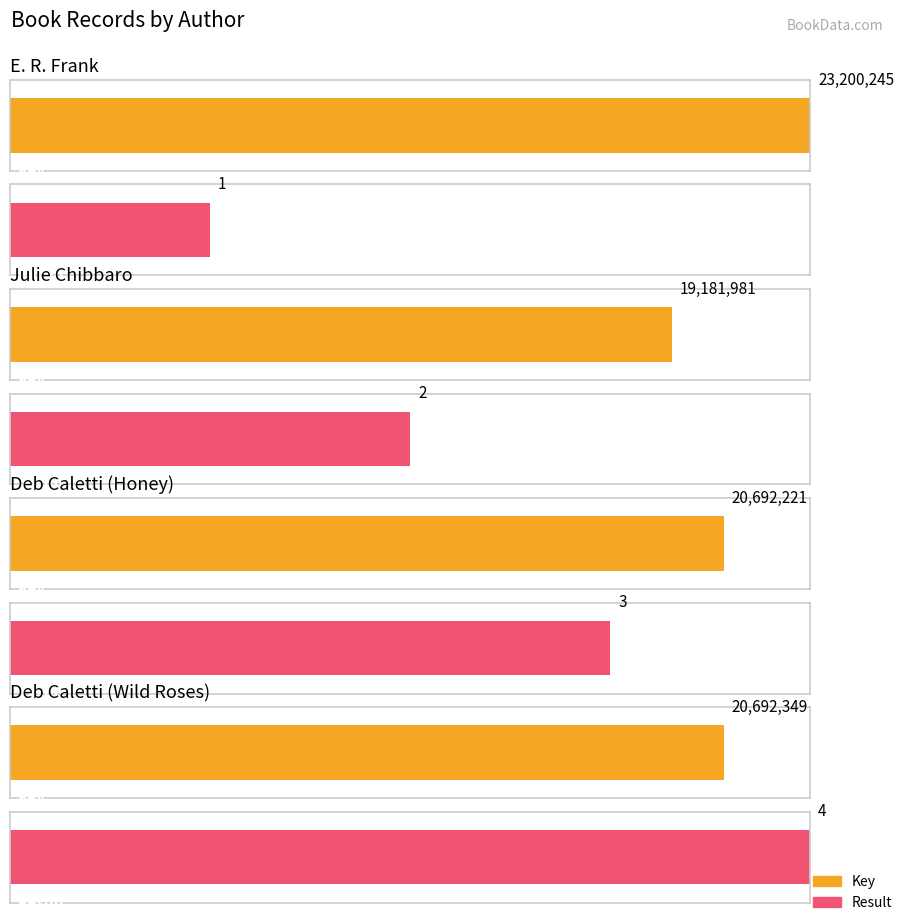

How many data points in Key are above 20692349?

1